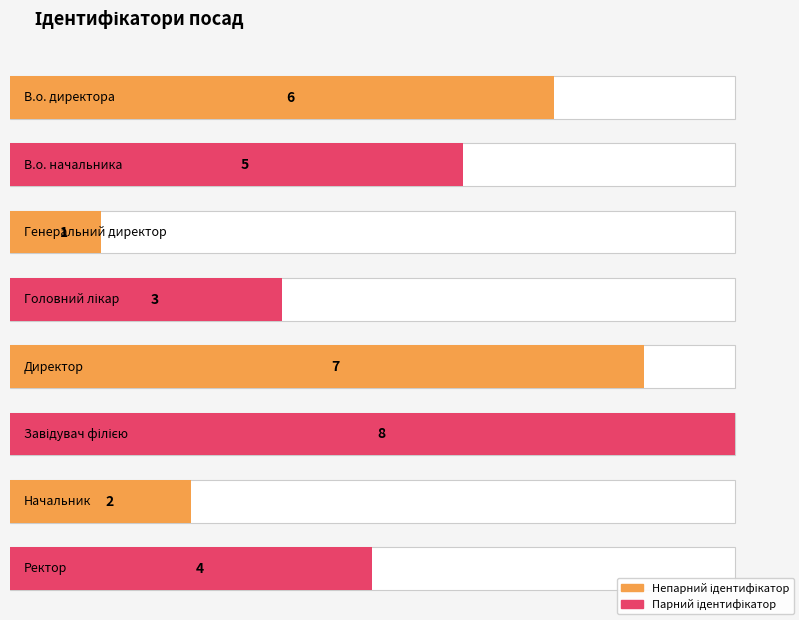

Rank the categories by value from highest to lowest.

Завідувач філією, Директор, В.о. директора, В.о. начальника, Ректор, Головний лікар, Начальник, Генеральний директор